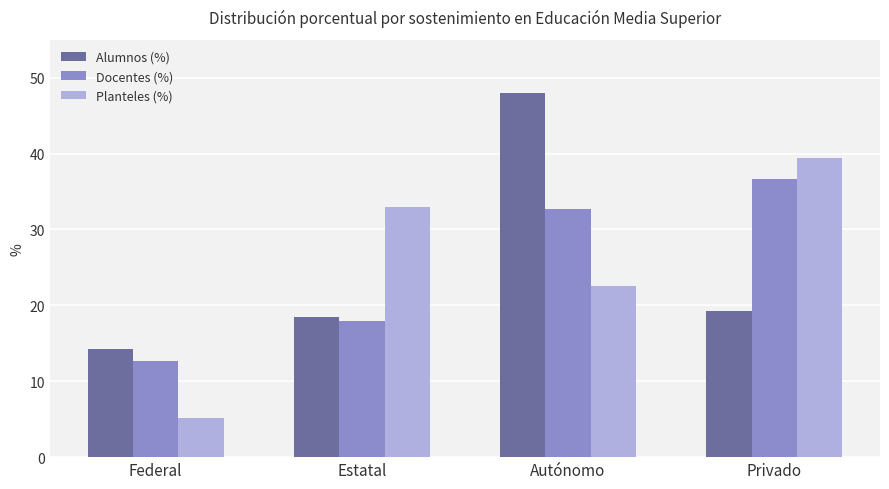

Reading right to left, transcribe all the data shown in this chart.

Alumnos (%): Privado=19.3	Autónomo=48.0	Estatal=18.5	Federal=14.3
Docentes (%): Privado=36.7	Autónomo=32.7	Estatal=18.0	Federal=12.7
Planteles (%): Privado=39.4	Autónomo=22.6	Estatal=32.9	Federal=5.2